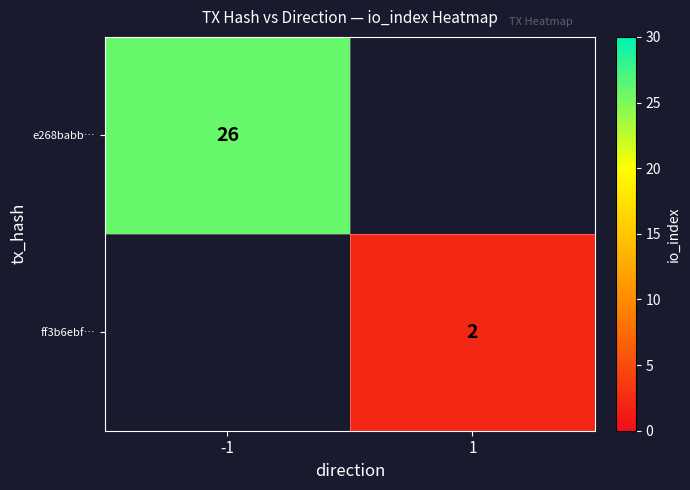

The value of ff3b6ebf… at 1 is 2. True or false?

True